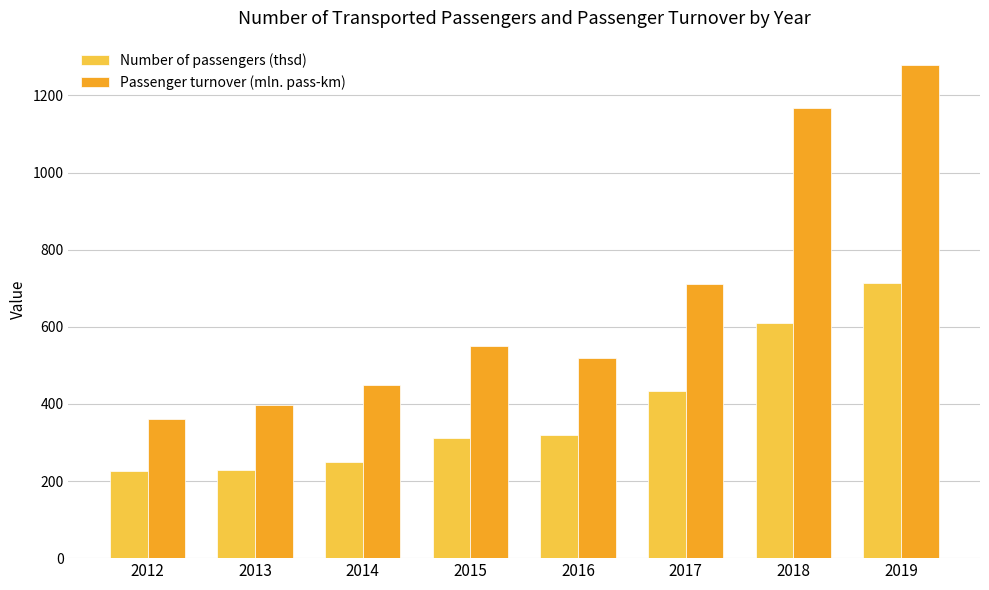

Between 2013 and 2016, which series saw the biggest shift?

Passenger turnover (mln. pass-km)